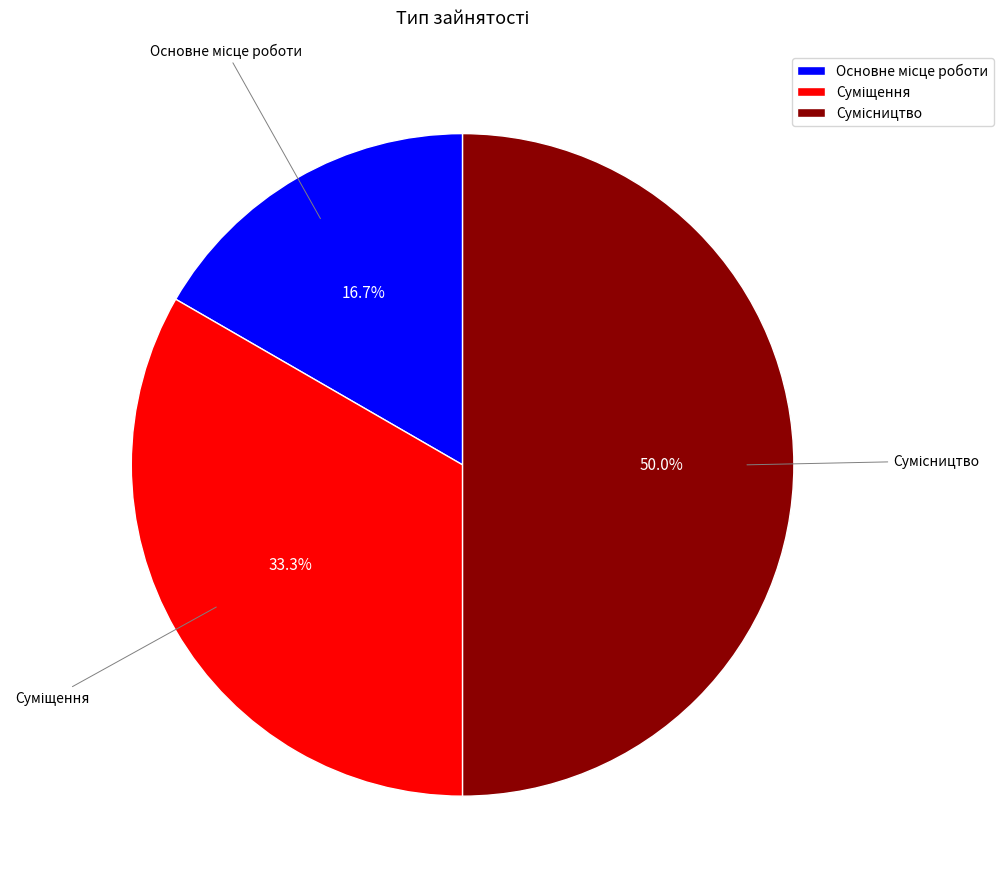

How many segments does this pie chart have?

3